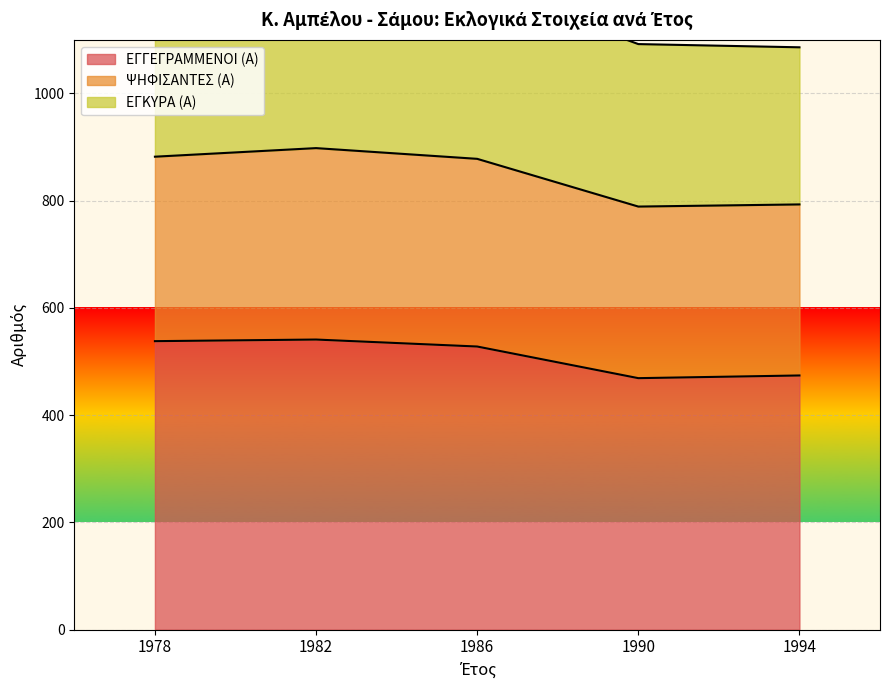

True or false: ΨΗΦΙΣΑΝΤΕΣ (Α) and ΕΓΓΕΓΡΑΜΜΕΝΟΙ (Α) intersect in this chart.

False